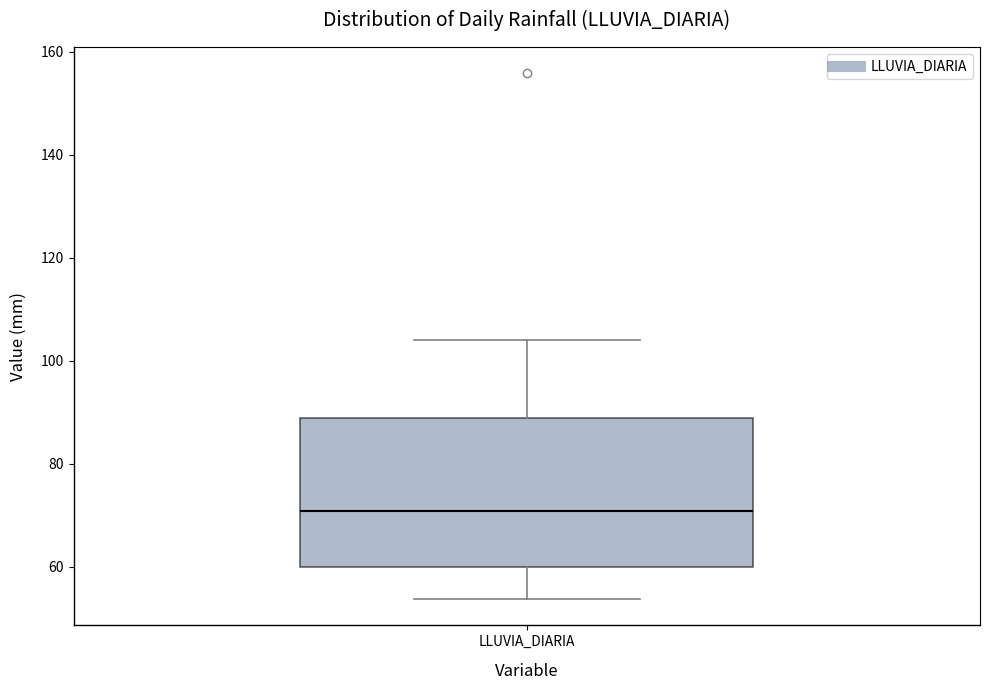

Where does the median line of the box for LLUVIA_DIARIA sit on the y-axis? The values are not printed on the chart, so give them approximately, as read against the axis.

70